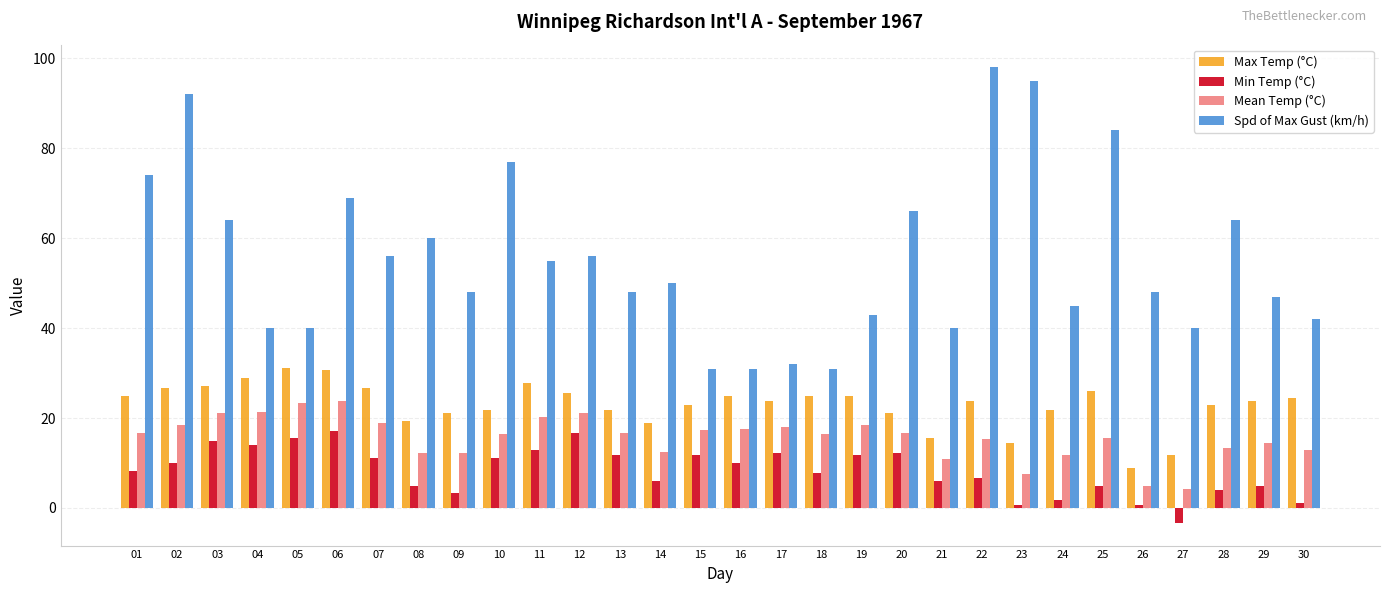

Rank the series by their maximum value, from highest to lowest.

Spd of Max Gust (km/h), Max Temp (°C), Mean Temp (°C), Min Temp (°C)